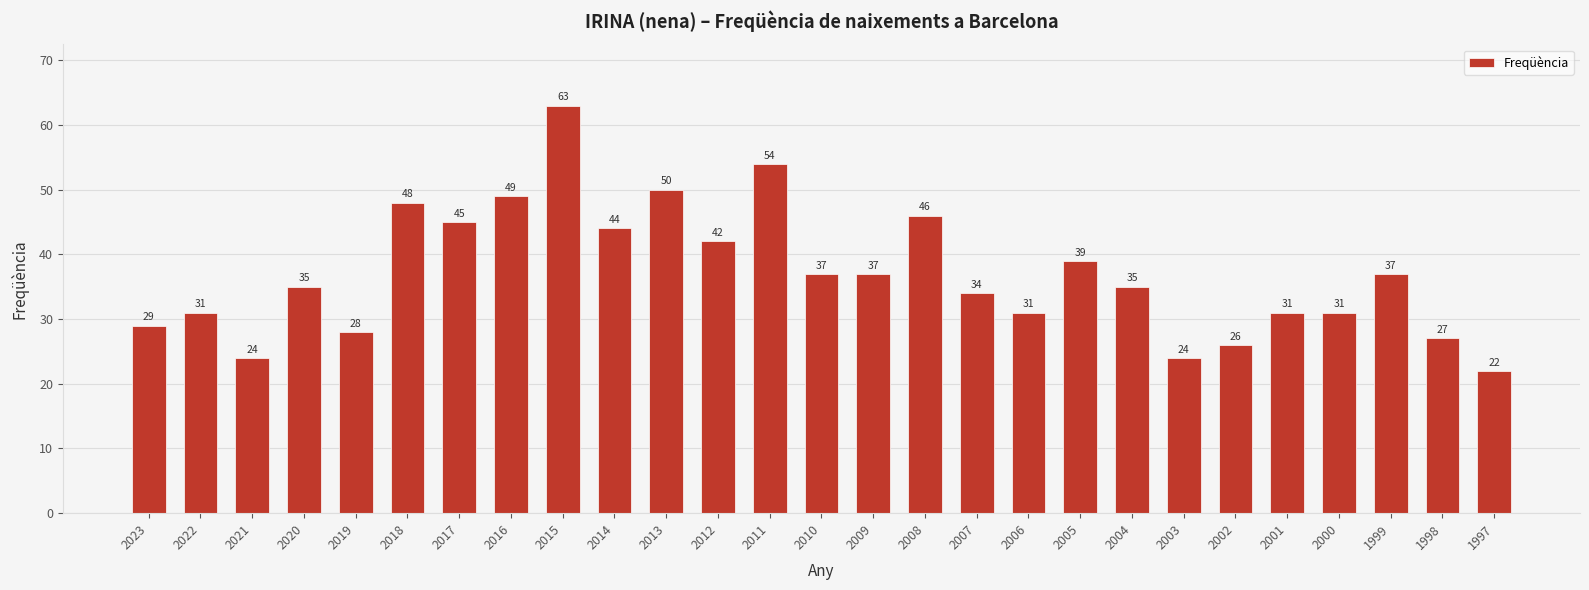

What is the change in value from 2012 to 2004?

-7